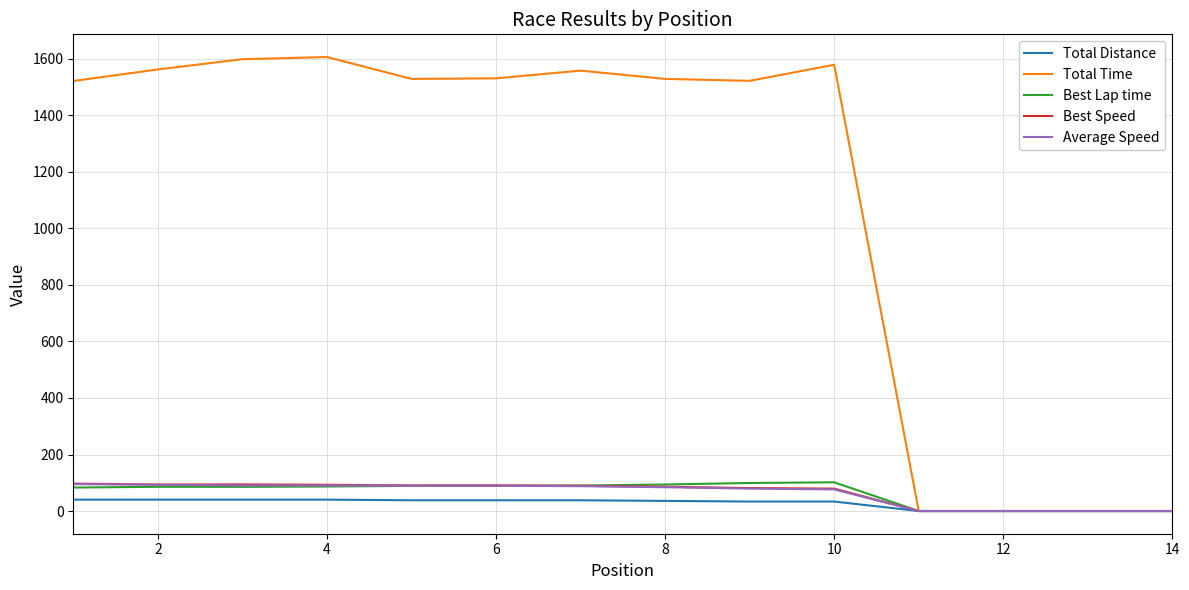

Which series has the largest total across all categories?

Total Time